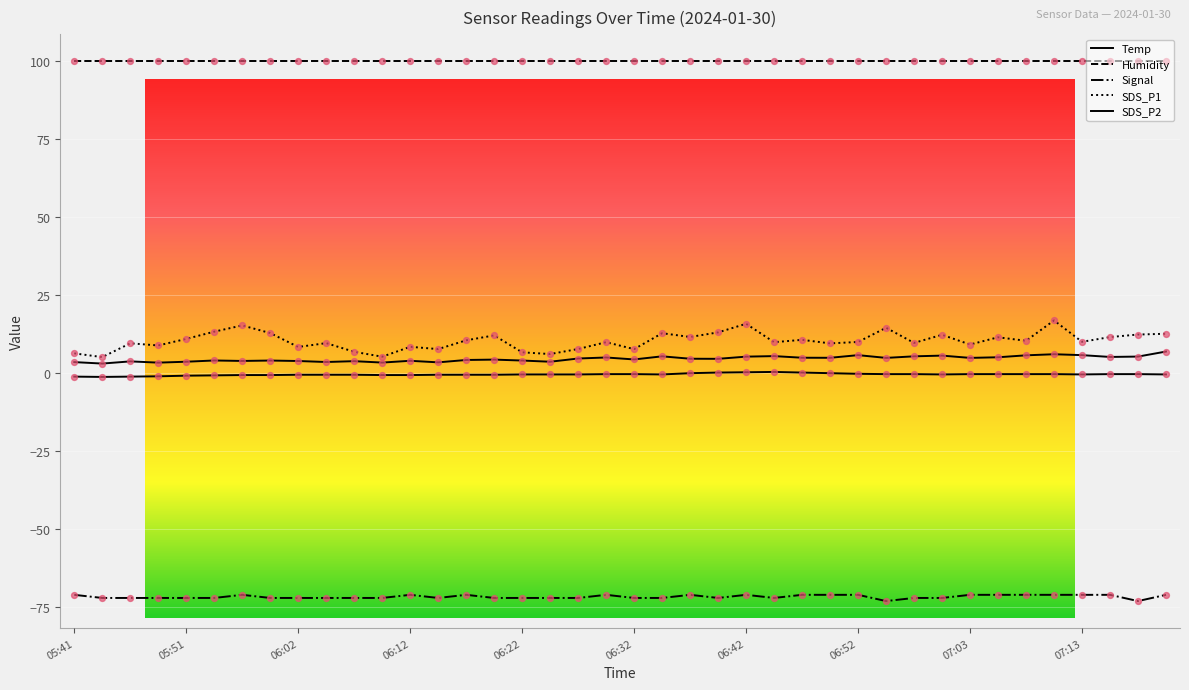

At which category is the sum across all series the highest?

35